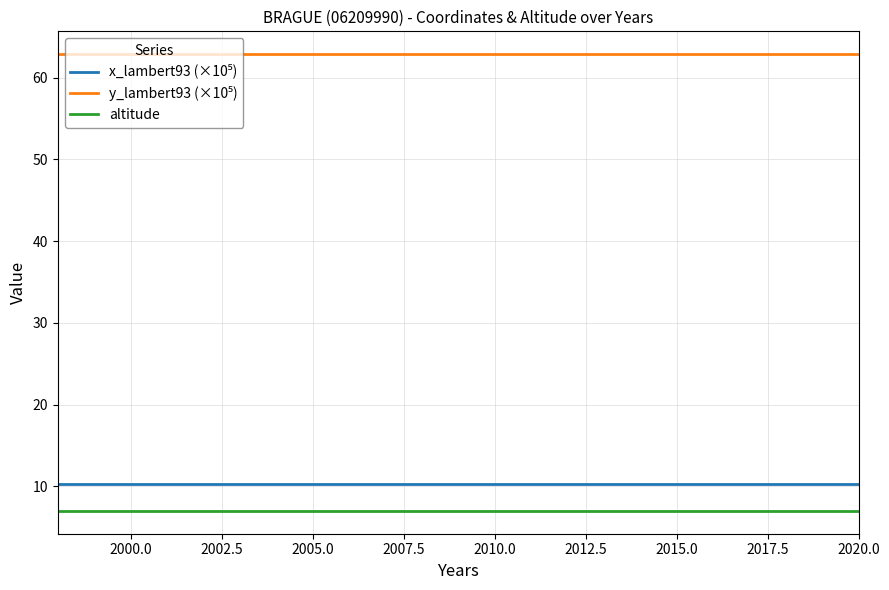

Between 2012.5 and 2017.5, which series saw the biggest shift?

x_lambert93 (×10⁵)